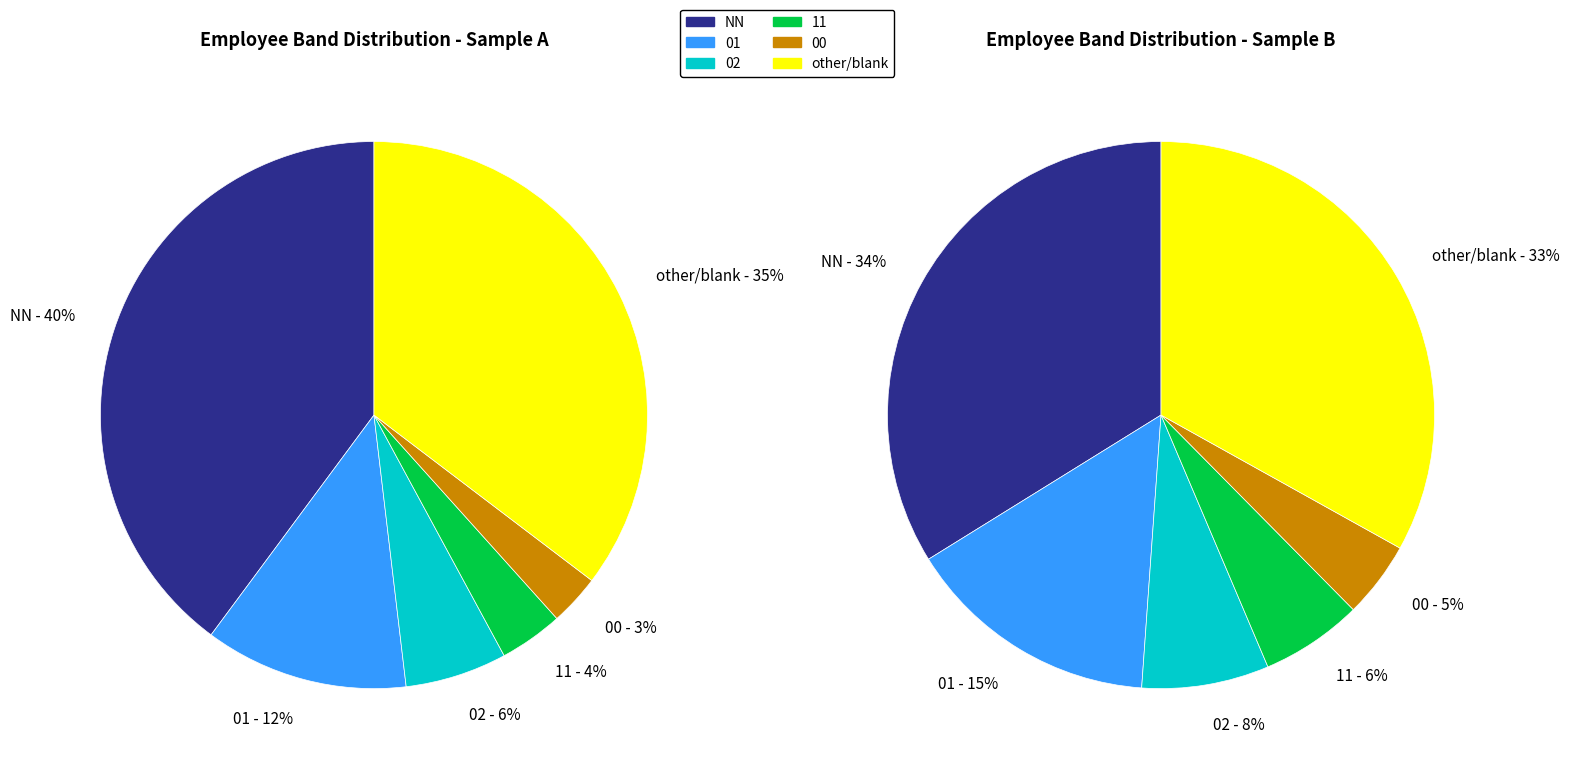

The 02 slice represents 1% of the pie. True or false?

False